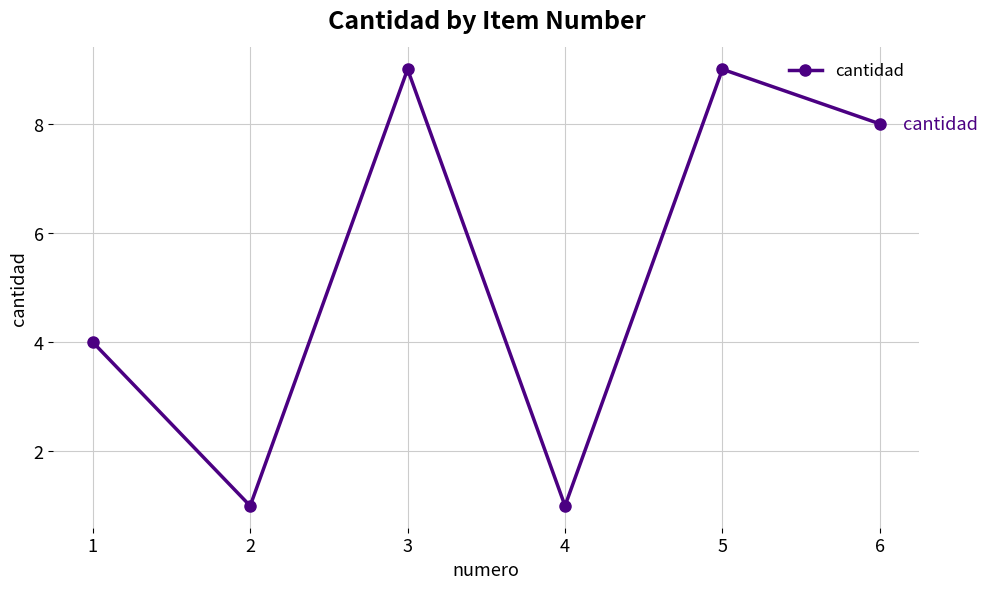

Which has a higher value, 6 or 1?

6